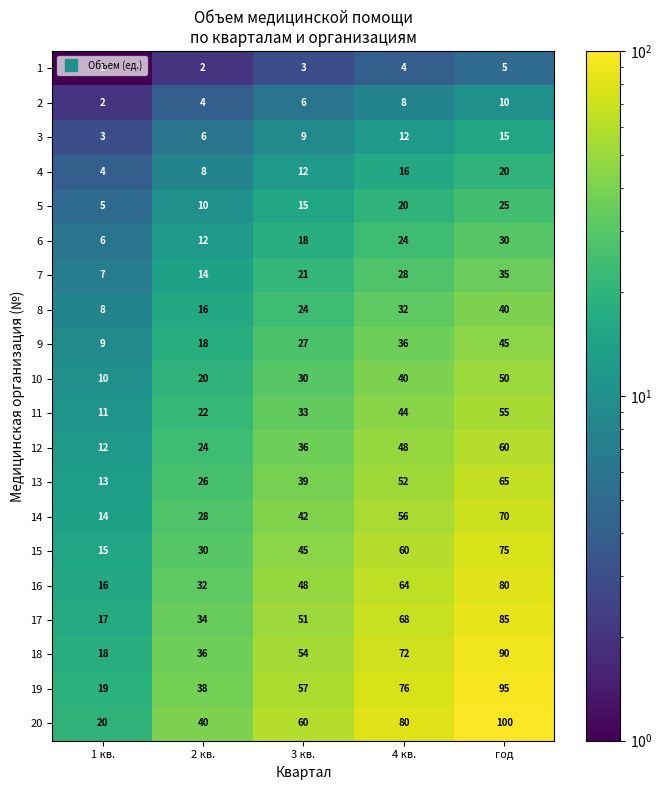

The value of 9 at 1 кв. is 9. True or false?

True